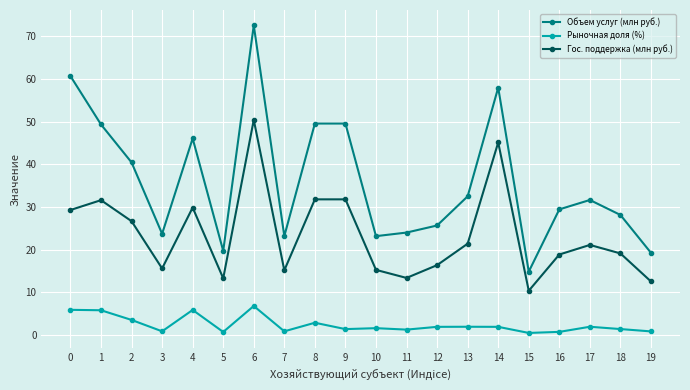

What is the average value of the Объем услуг (млн руб.) series?

36.1